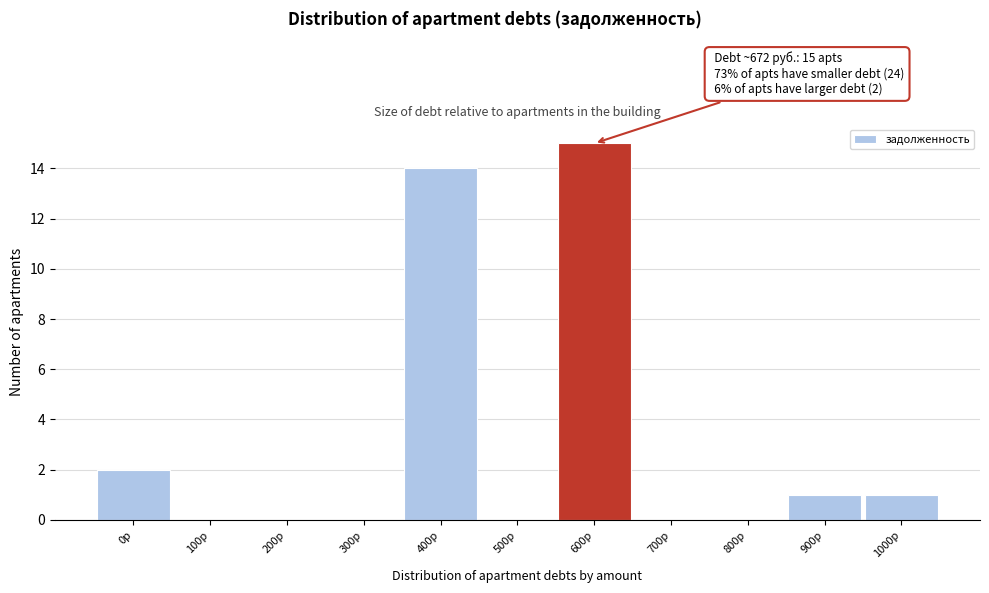

Reading left to right, what are all the values shown in this chart?

0р=2	100р=0	200р=0	300р=0	400р=14	500р=0	600р=15	700р=0	800р=0	900р=1	1000р=1